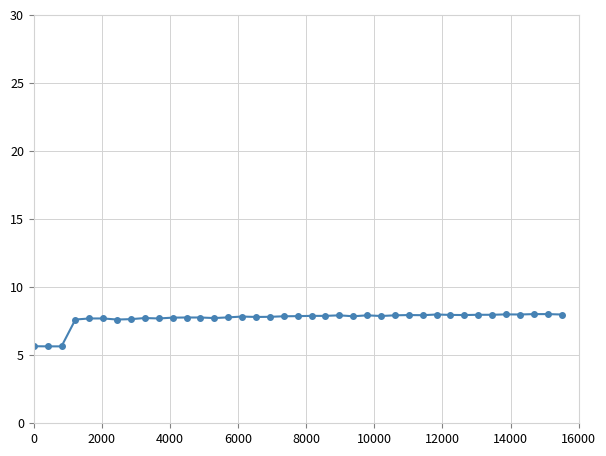

How many lines are shown in the chart?

1